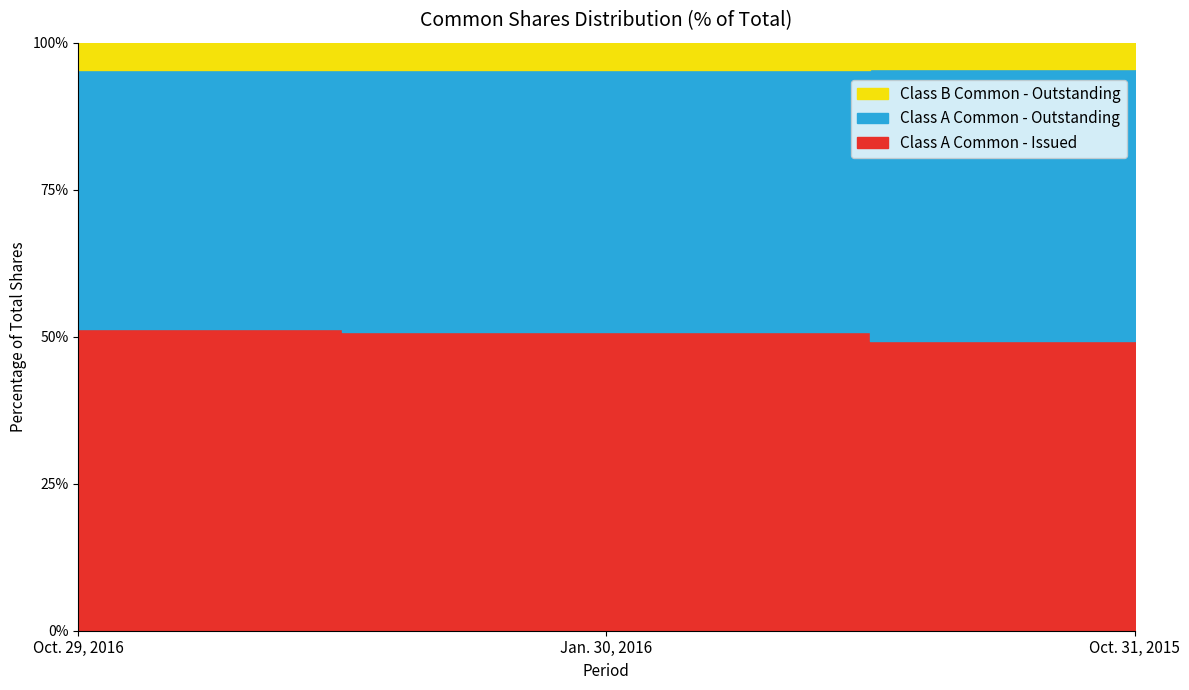

The Class B Common - Outstanding series shows 12359 at Jan. 30, 2016. True or false?

False